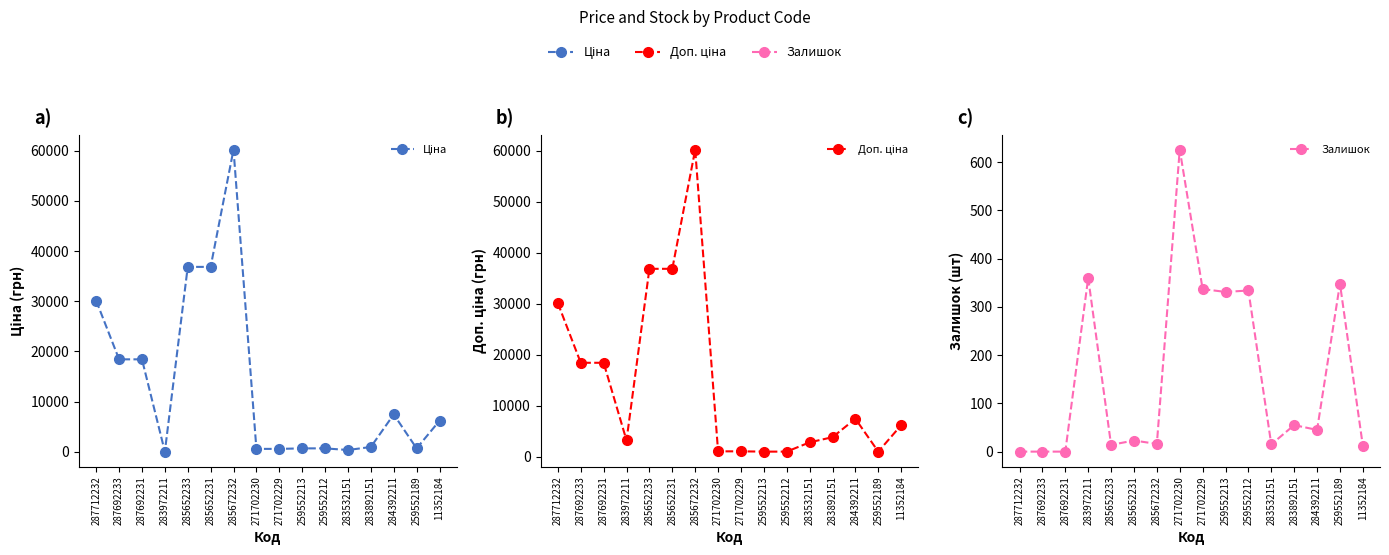

Reading left to right, what are all the values shown in this chart?

Ціна: 30102.8	18420.9	18420.9	32.0	36841.8	36841.8	60205.6	578.1	578.1	679.8	679.8	352.6	958.4	7444.6	679.8	6182.6
Доп. ціна: 30102.8	18420.9	18420.9	3205.0	36841.8	36841.8	60205.6	1060.0	1060.0	1004.1	1004.1	2821.2	3833.8	7444.6	1004.1	6182.6
Залишок: 0.0	0.0	0.0	360.0	14.0	23.0	16.0	626.0	337.0	331.0	334.0	15.0	55.0	45.0	348.0	12.0